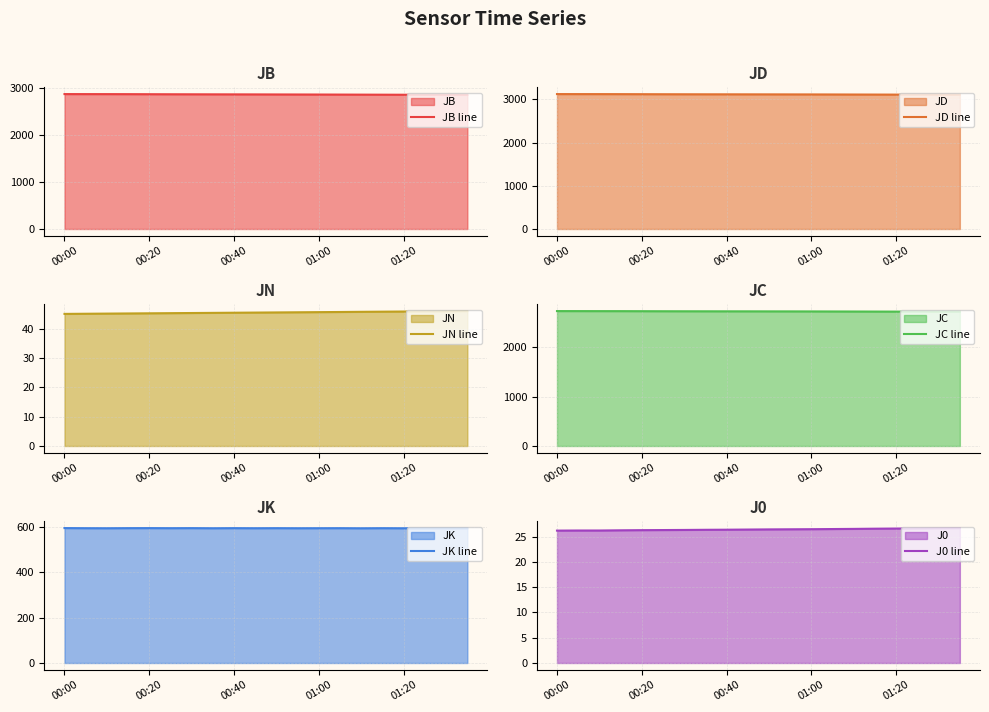

What is the maximum value for JK line?

593.2